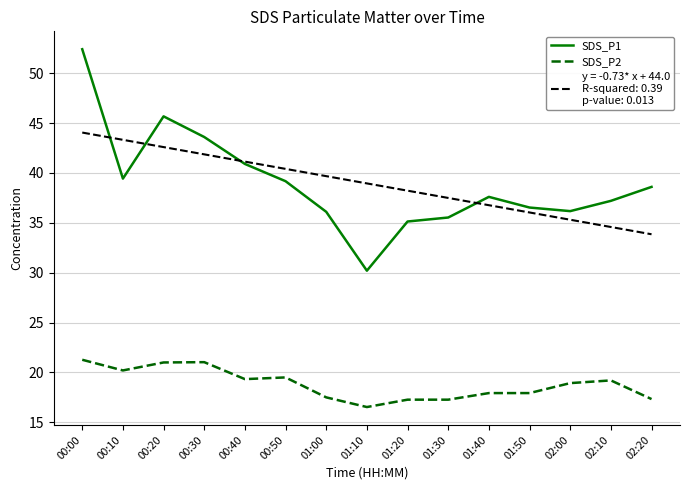

What is the spread (max minus min) of values at 00:10?

23.1